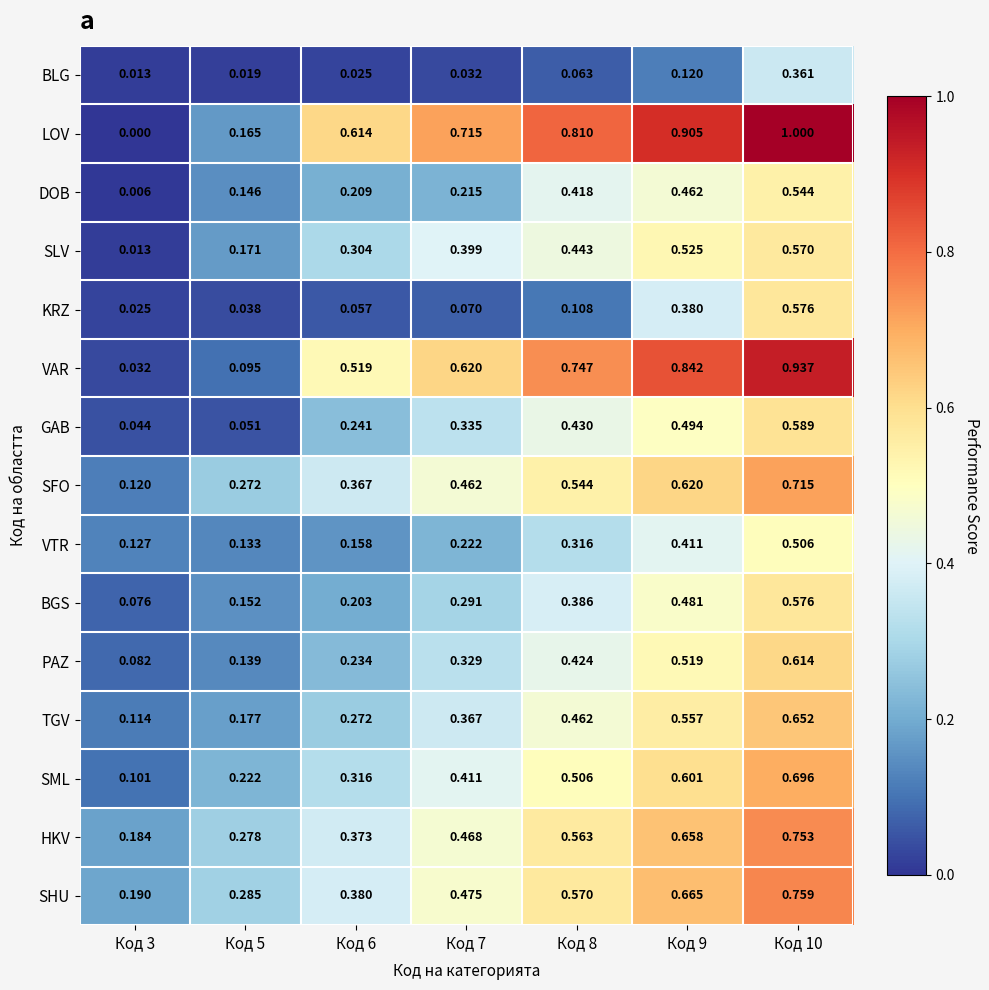

Is the value of TGV at Код 5 greater than the value of VAR at Код 5?

Yes